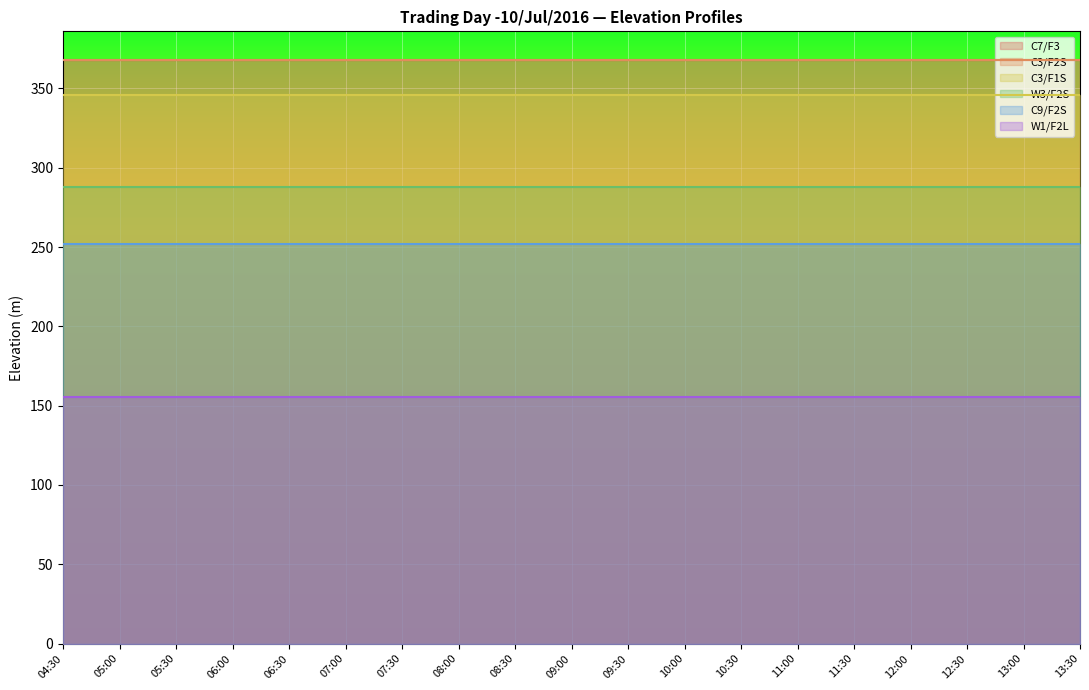

How many data points does each series have?

19